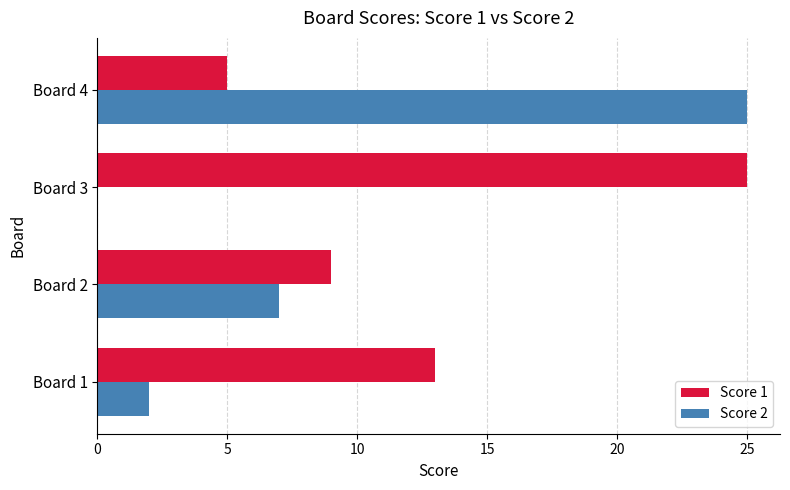

Is the value of Score 2 at Board 2 greater than the value of Score 1 at Board 4?

Yes